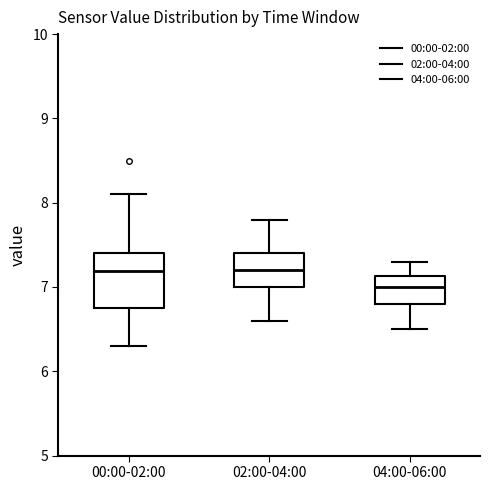

Reading left to right, transcribe this box plot: for each box, give where its median line is, the range the box spans, and where its two whiskers end, as read against the y-axis. The values are not printed on the chart, so give them approximately, as read against the axis.

00:00-02:00: median 7.2, box 6.8 to 7.4, whiskers 6.3 to 8.1
02:00-04:00: median 7.2, box 7.0 to 7.4, whiskers 6.6 to 7.8
04:00-06:00: median 7.0, box 6.8 to 7.1, whiskers 6.5 to 7.3